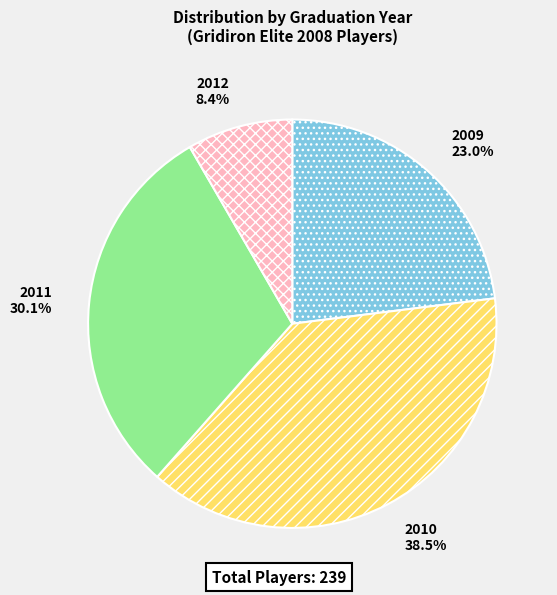

To the nearest percent, what is the average slice percentage?

25%